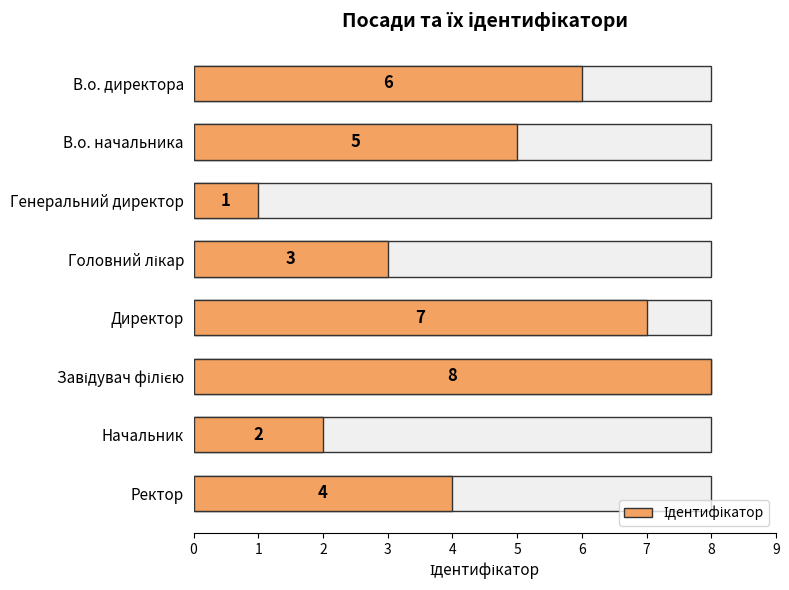

Is it true that the value at Директор is 2?

False